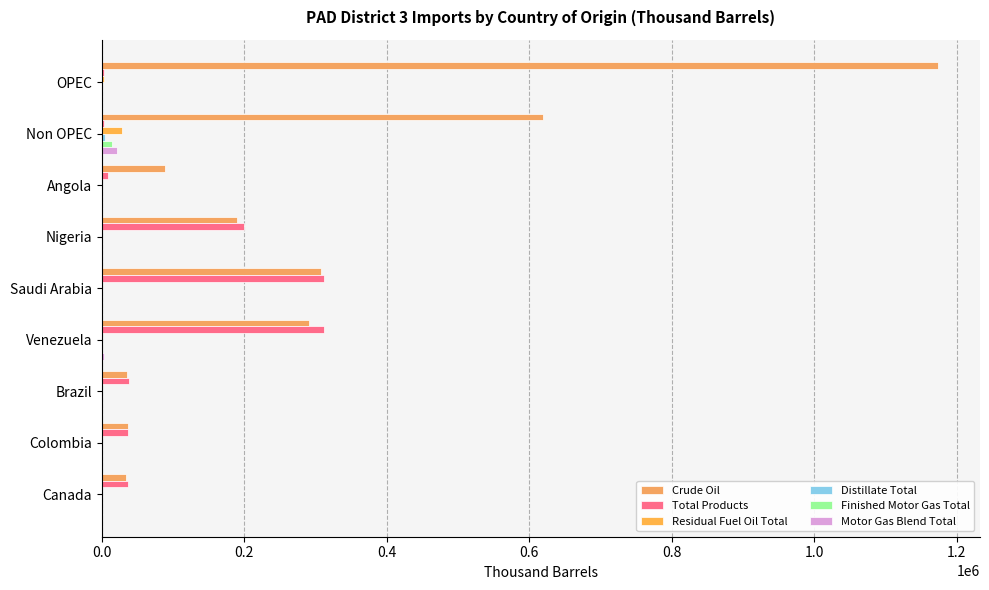

How many series are shown in this chart?

6